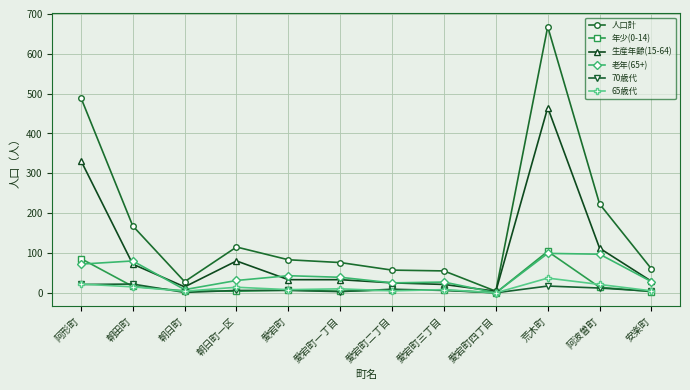

What is the greatest value displayed?

668